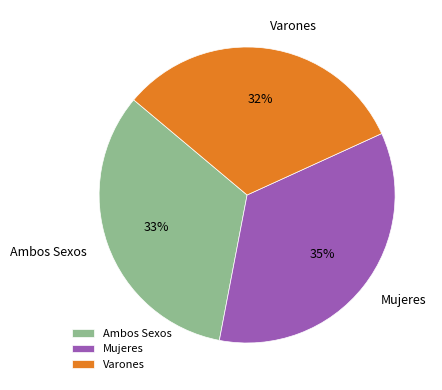

Rank the categories by value from highest to lowest.

Mujeres, Ambos Sexos, Varones